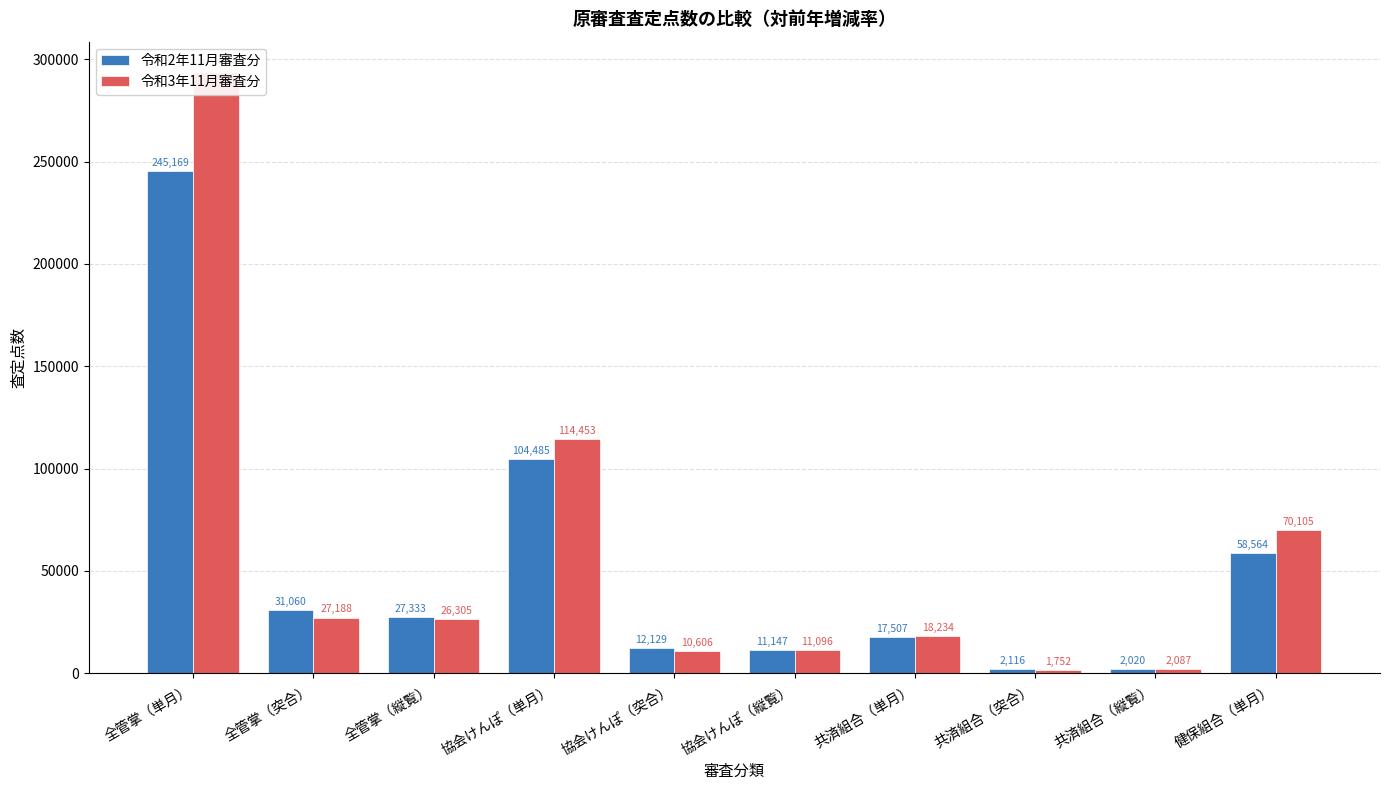

How many data points in 令和3年11月審査分 are less than 26305?

5